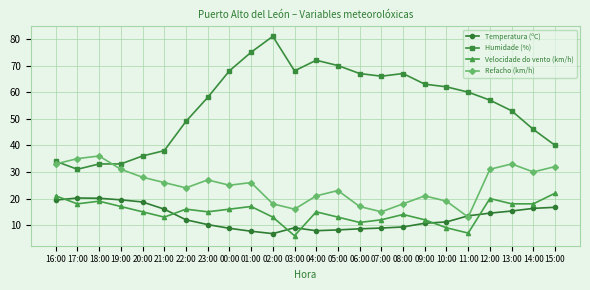

At which category is the sum across all series the highest?

01:00